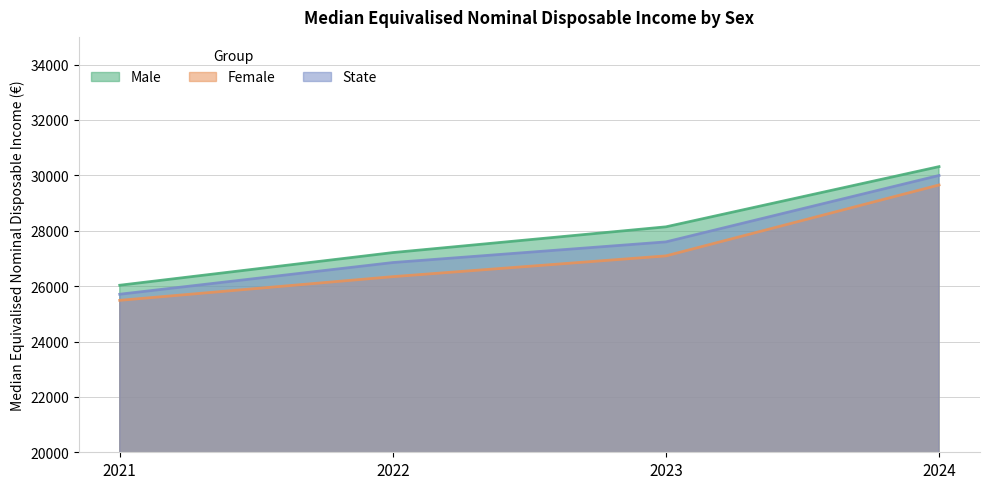

At how many categories does at least one series exceed 26157?

3